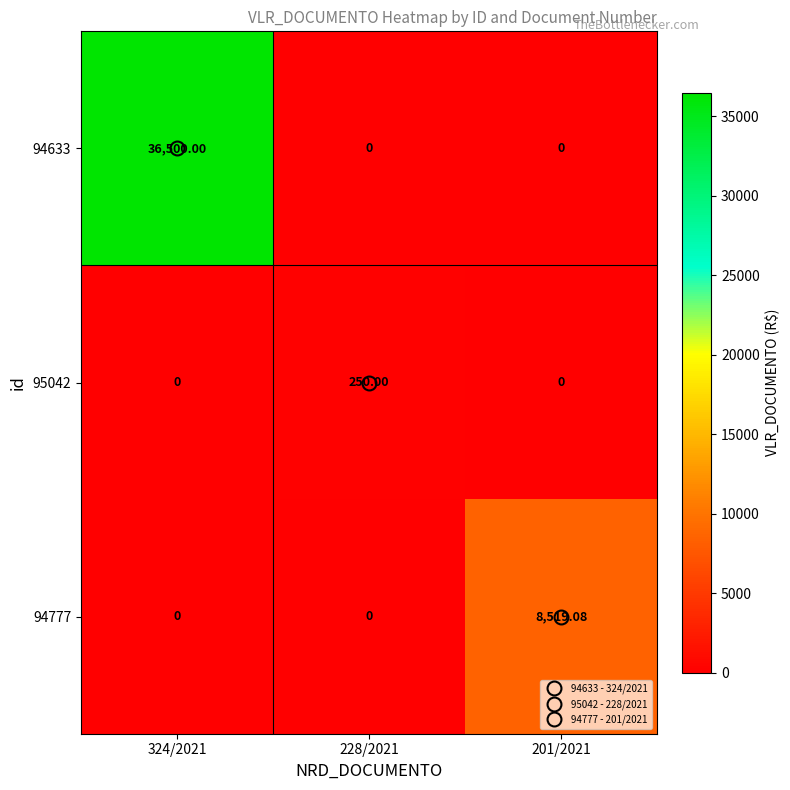

At 201/2021, list the series in order from largest to smallest.

94777, 94633, 95042